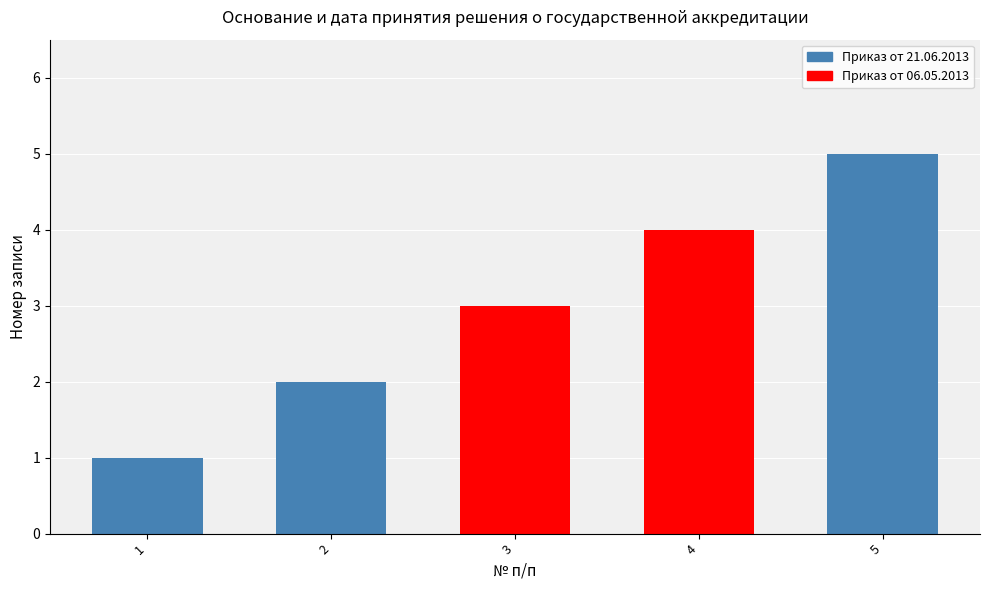

Are the bars grouped side by side (vs. stacked)?

No